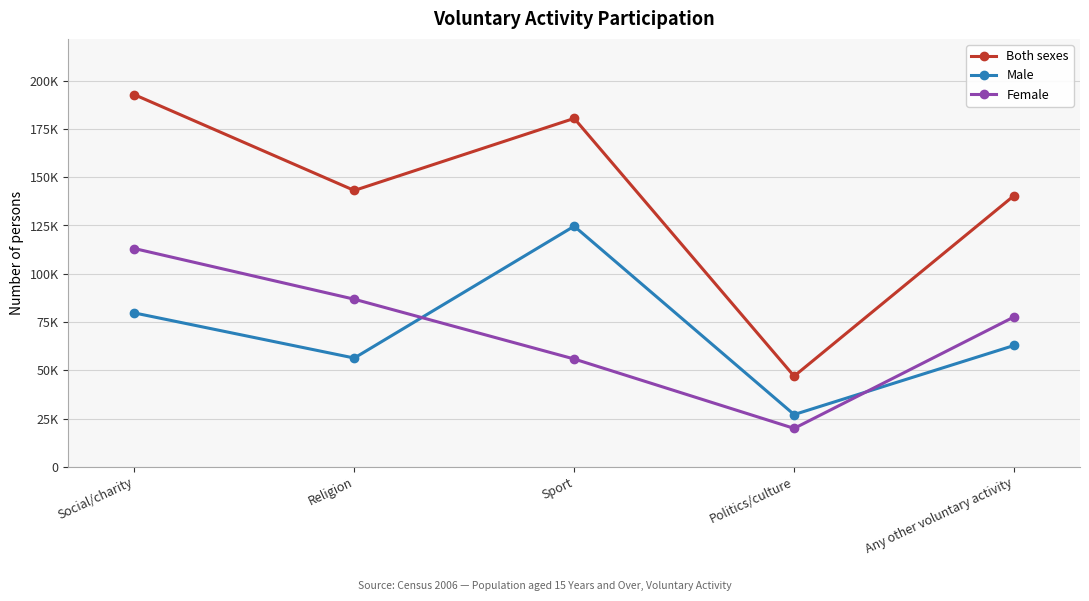

Does the chart have visible grid lines?

Yes